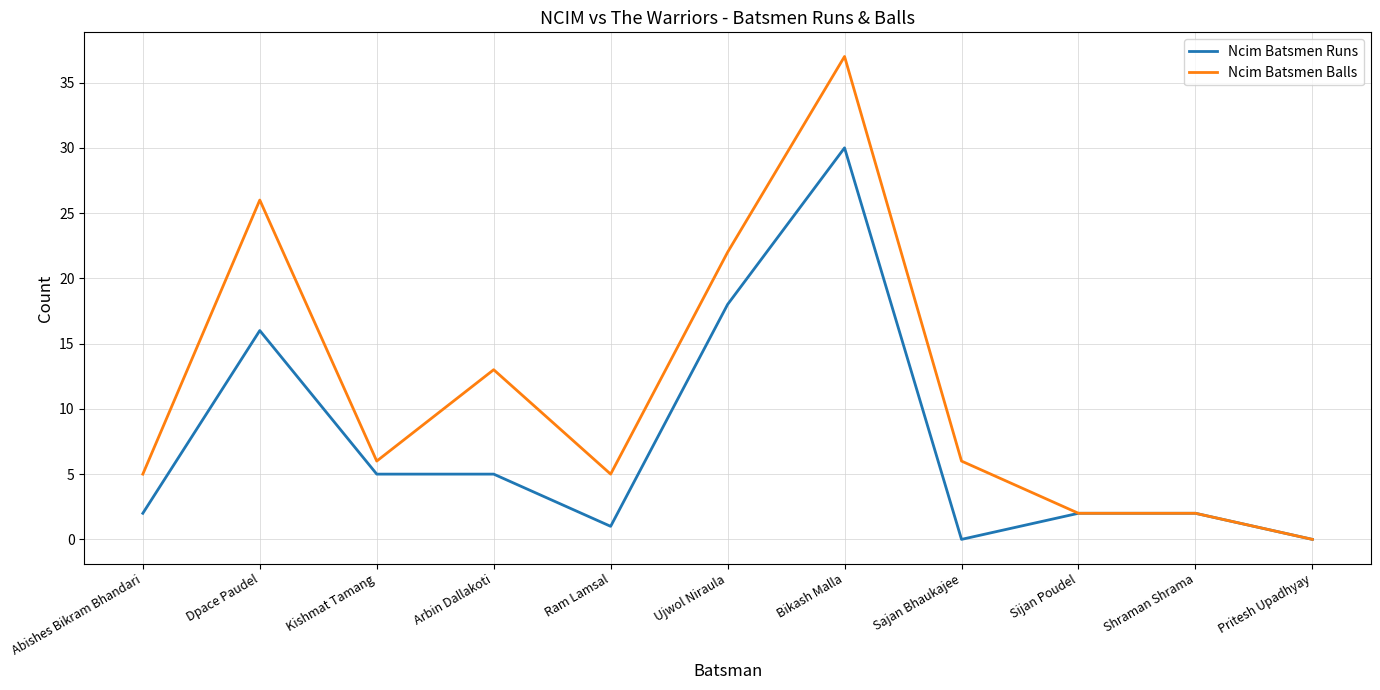

The Ncim Batsmen Runs series shows 1 at Ram Lamsal. True or false?

True